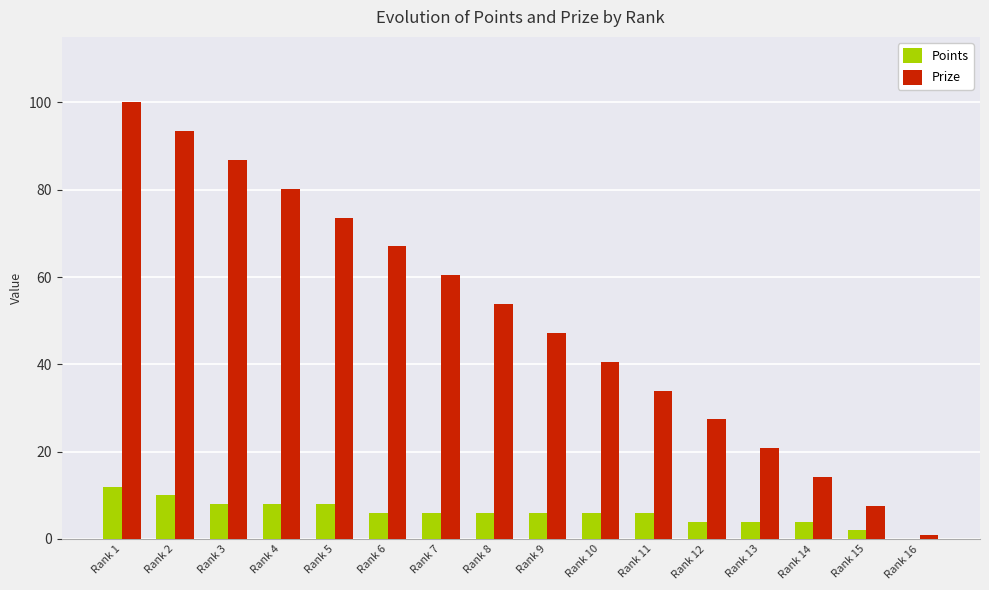

Which series has the largest total across all categories?

Prize